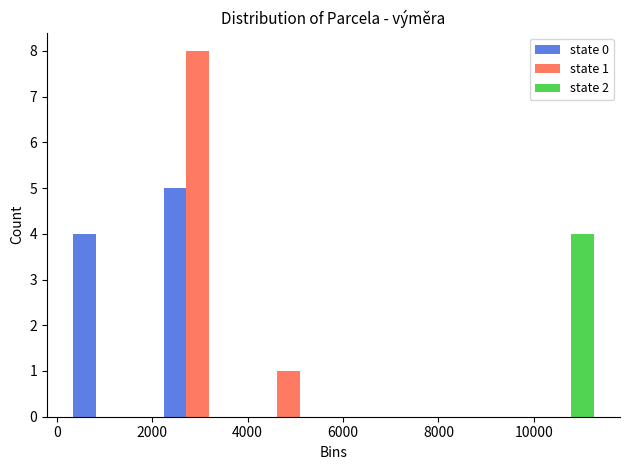

In the state 0 series, which range on the x-axis has the tallest bar?

2000 to 4000